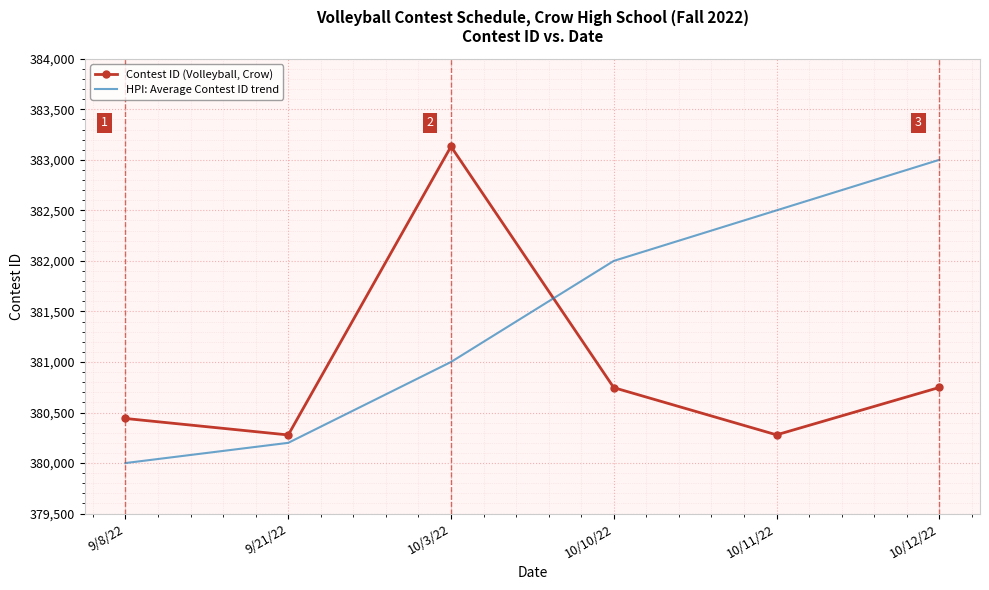

After their last crossing, which series has the higher values: HPI: Average Contest ID trend or Contest ID (Volleyball, Crow)?

HPI: Average Contest ID trend